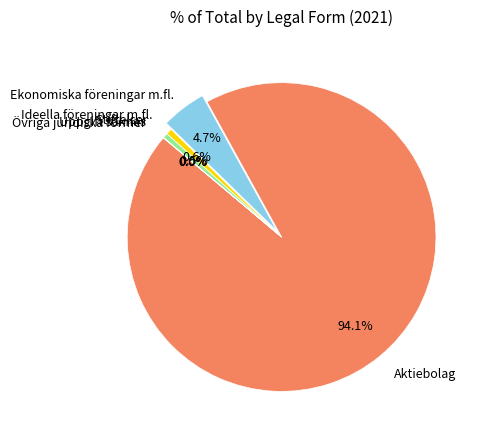

Rank the categories by value from lowest to highest.

Uppgift saknas, Övriga juridiska former, Stiftelser, Ideella föreningar m.fl., Ekonomiska föreningar m.fl., Aktiebolag